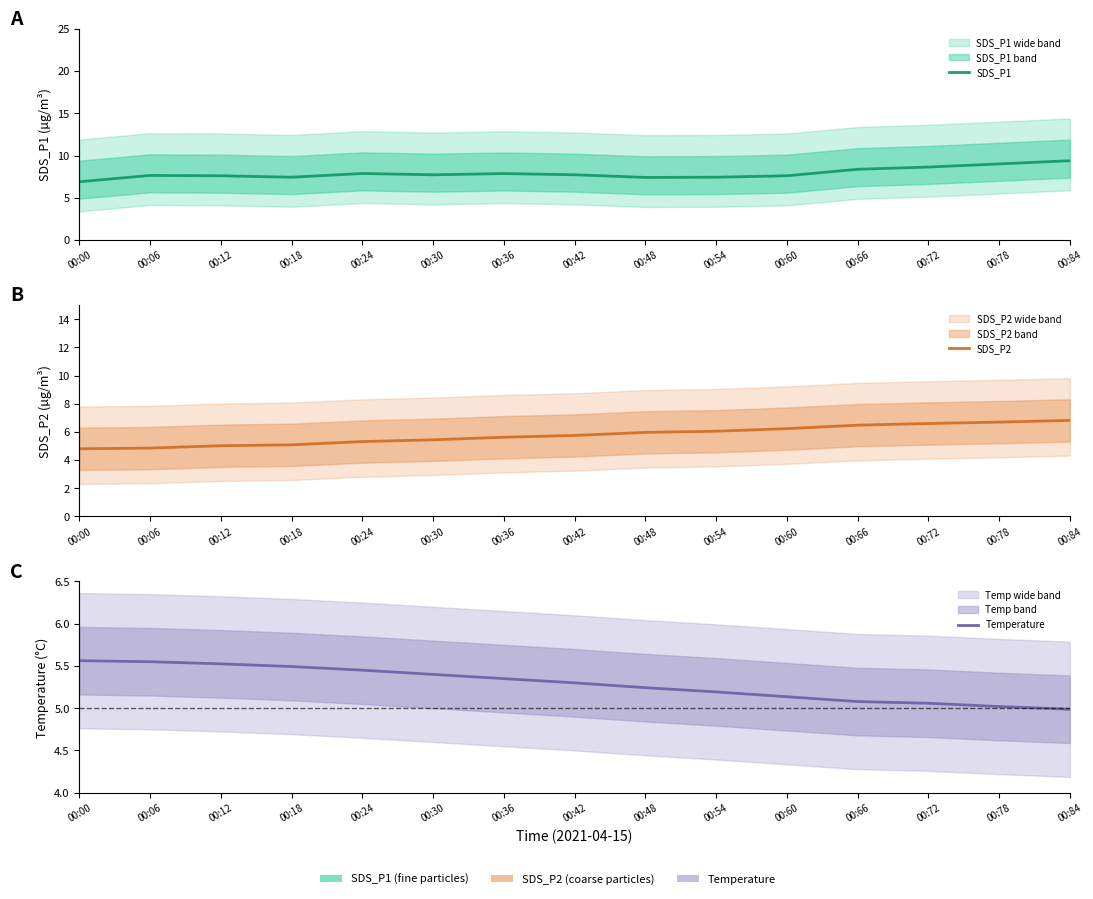

True or false: Temperature and SDS_P1 cross at least once.

False